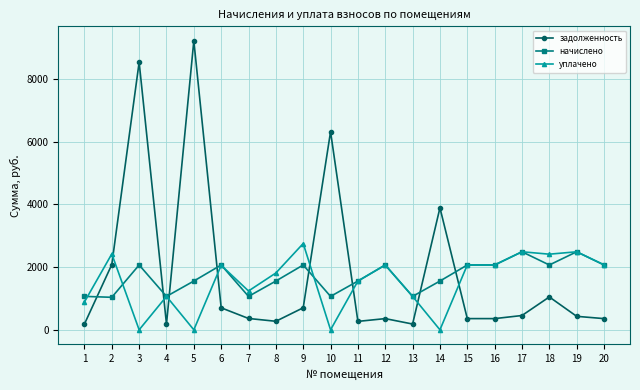

At how many categories does at least one series exceed 6009?

3